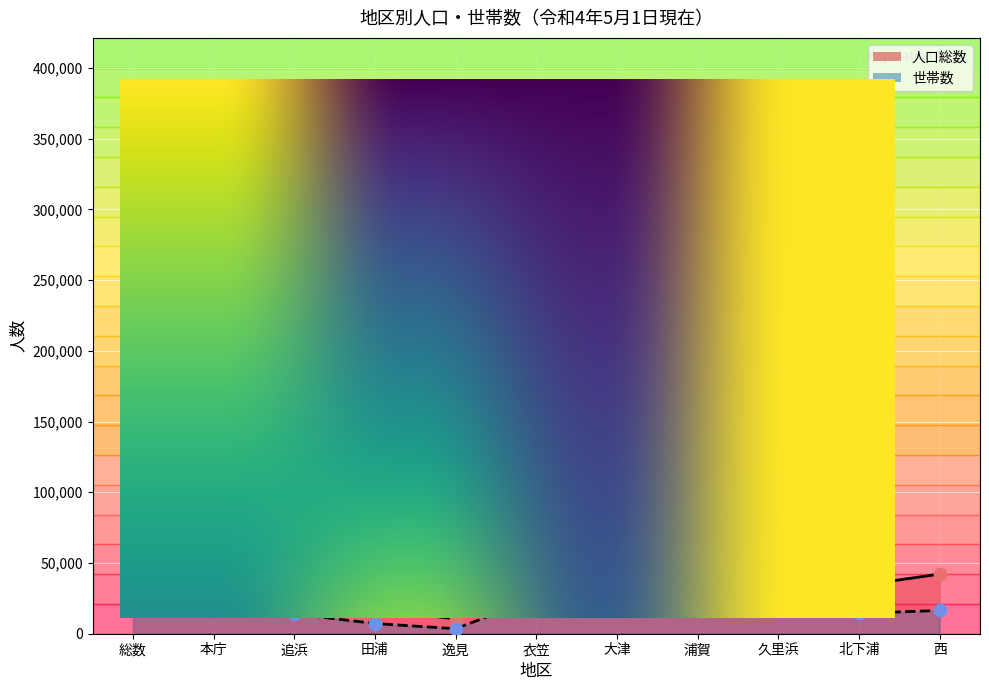

Which series reaches the maximum Y coordinate?

人口総数